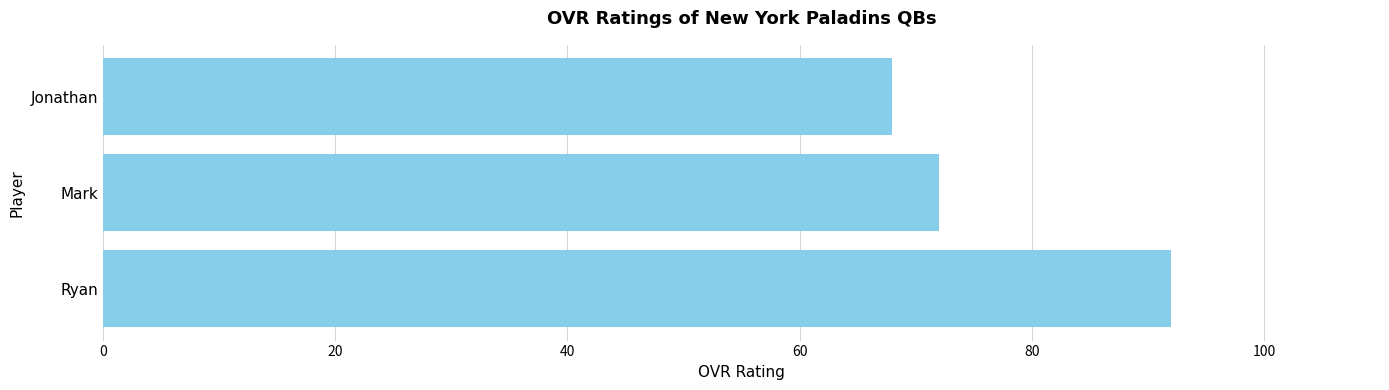

What is the maximum value shown in the chart?

92